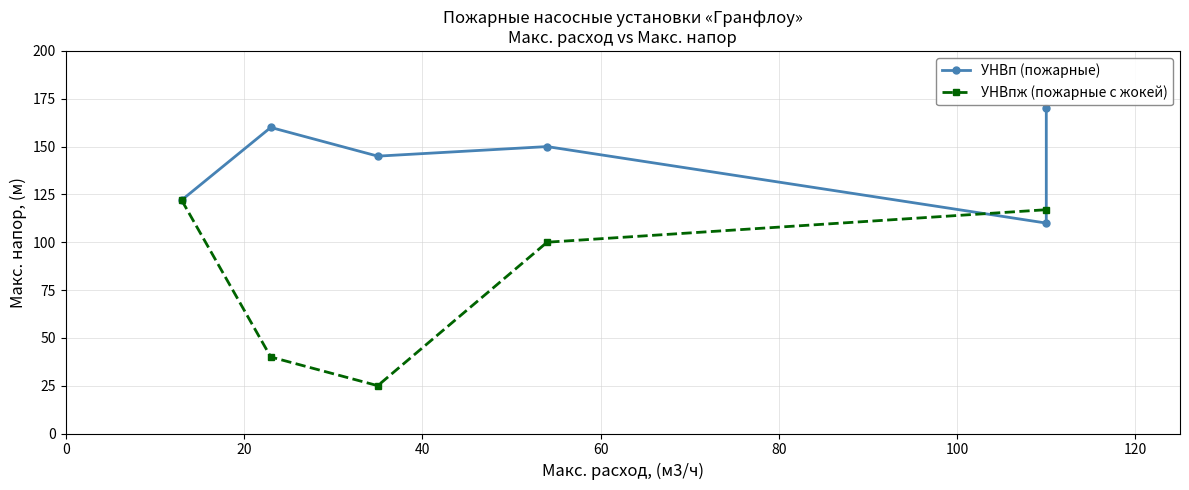

What are all the series names shown in the legend?

УНВп (пожарные), УНВпж (пожарные с жокей)